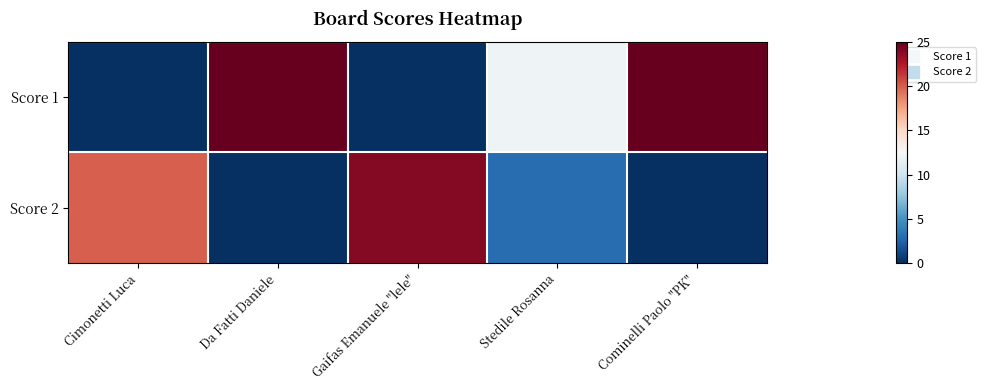

Rank the series by their maximum value, from highest to lowest.

Score 1, Score 2